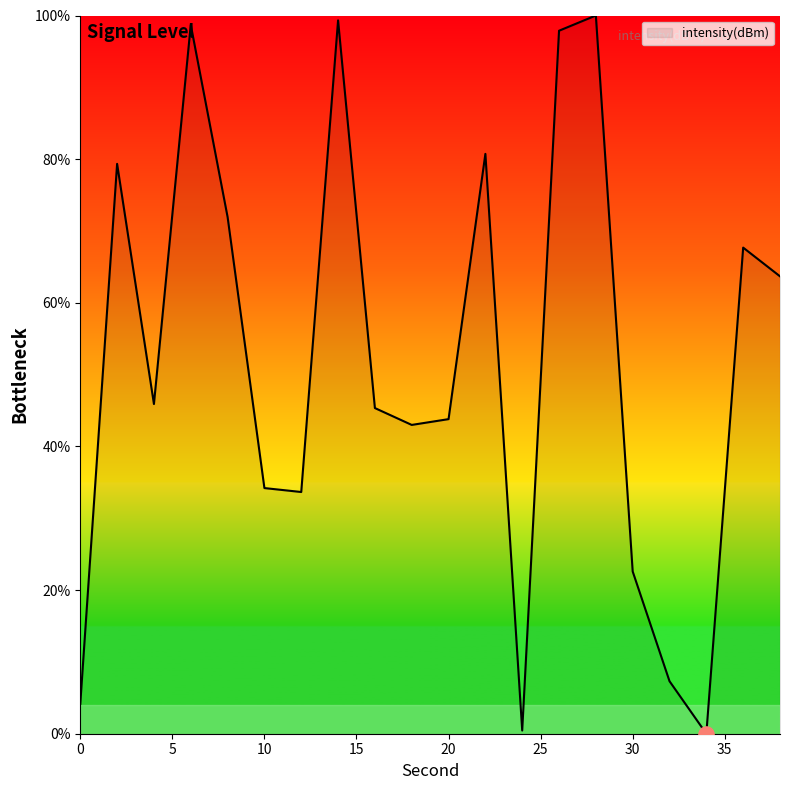

What is the difference between the maximum and minimum values?

100.0